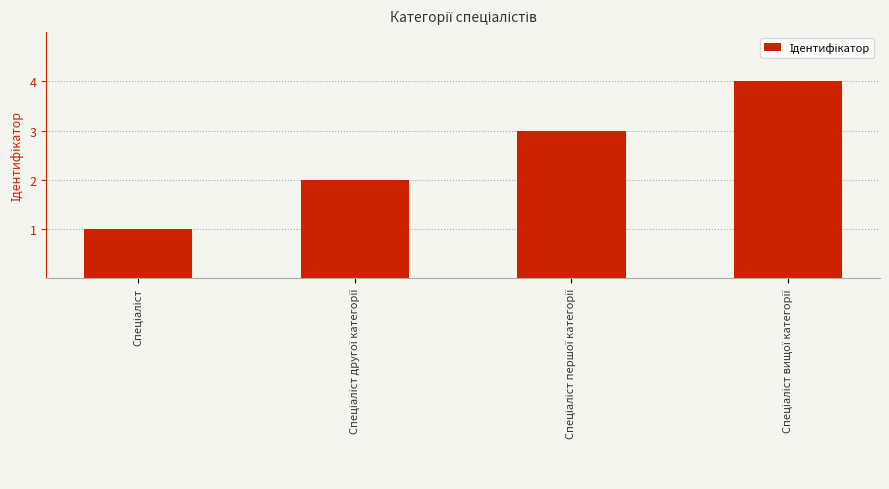

How many values are below 3?

2